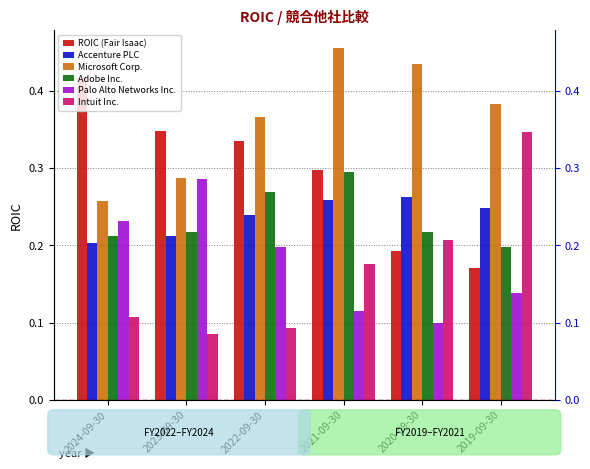

What is the value of the Palo Alto Networks Inc. bar at the 2nd from the left?

0.3